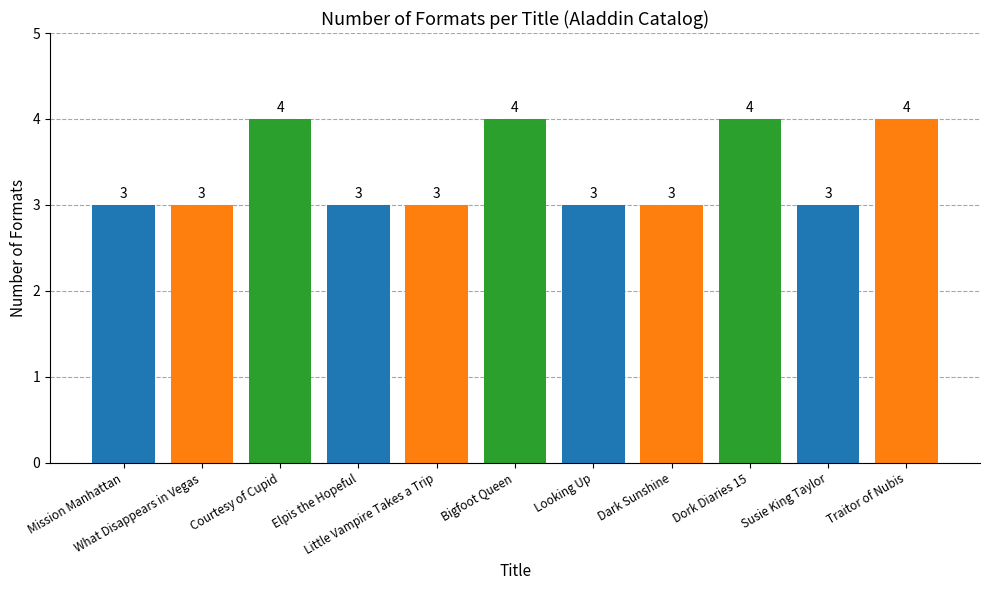

What is the maximum value shown in the chart?

4